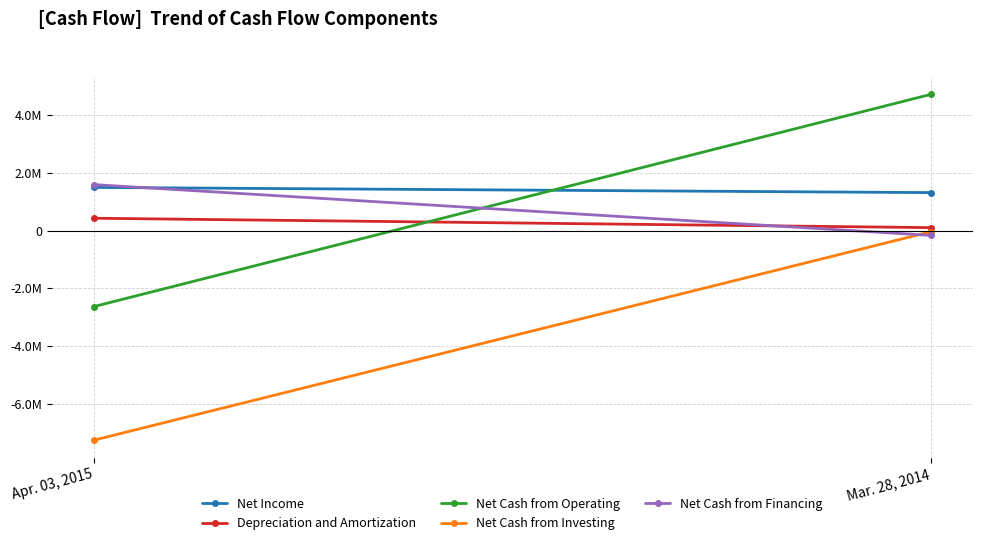

At how many categories does at least one series exceed -3109748?

2